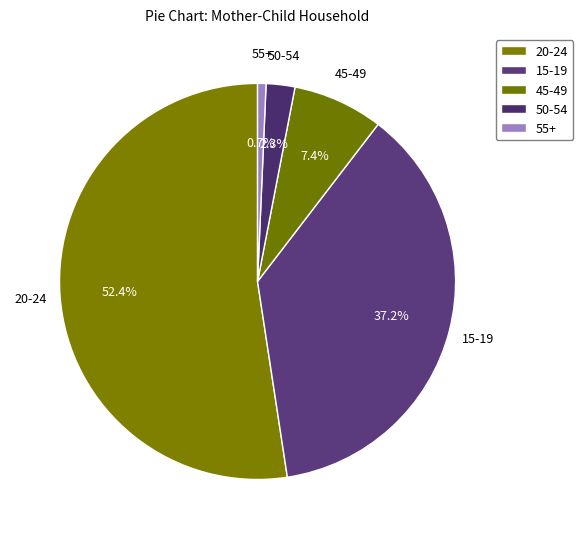

Rank the categories by value from lowest to highest.

55+, 50-54, 45-49, 15-19, 20-24